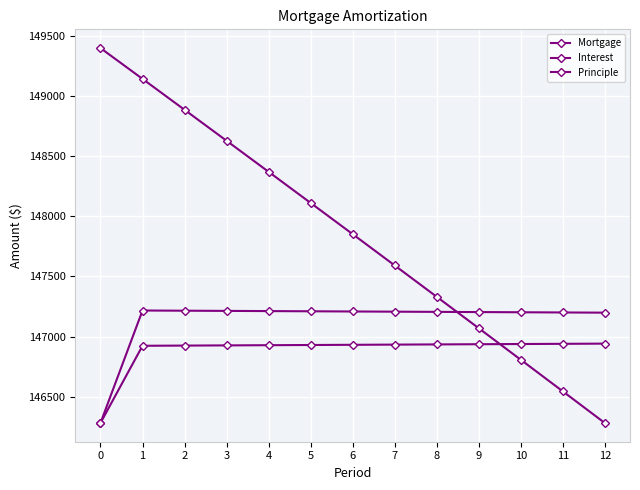

Is this an area chart (filled region under the line)?

No